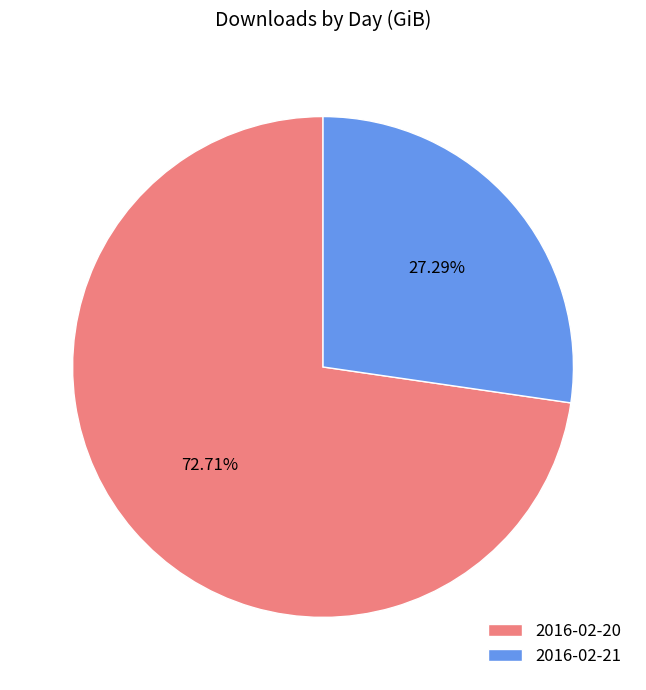

Does 2016-02-20 represent more than half of the total?

Yes